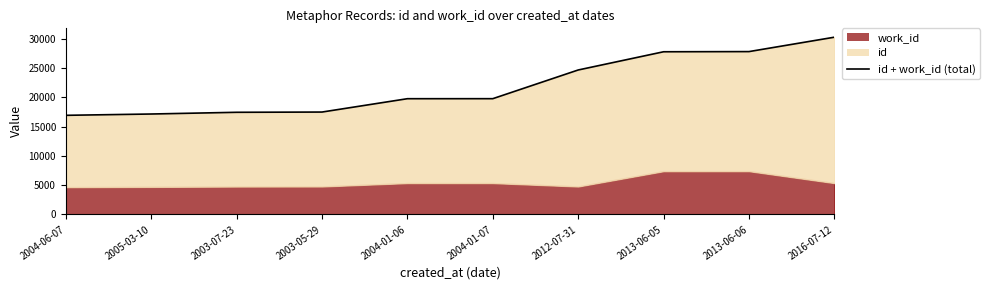

Is it true that the value at 2003-07-23 is 9989?

False